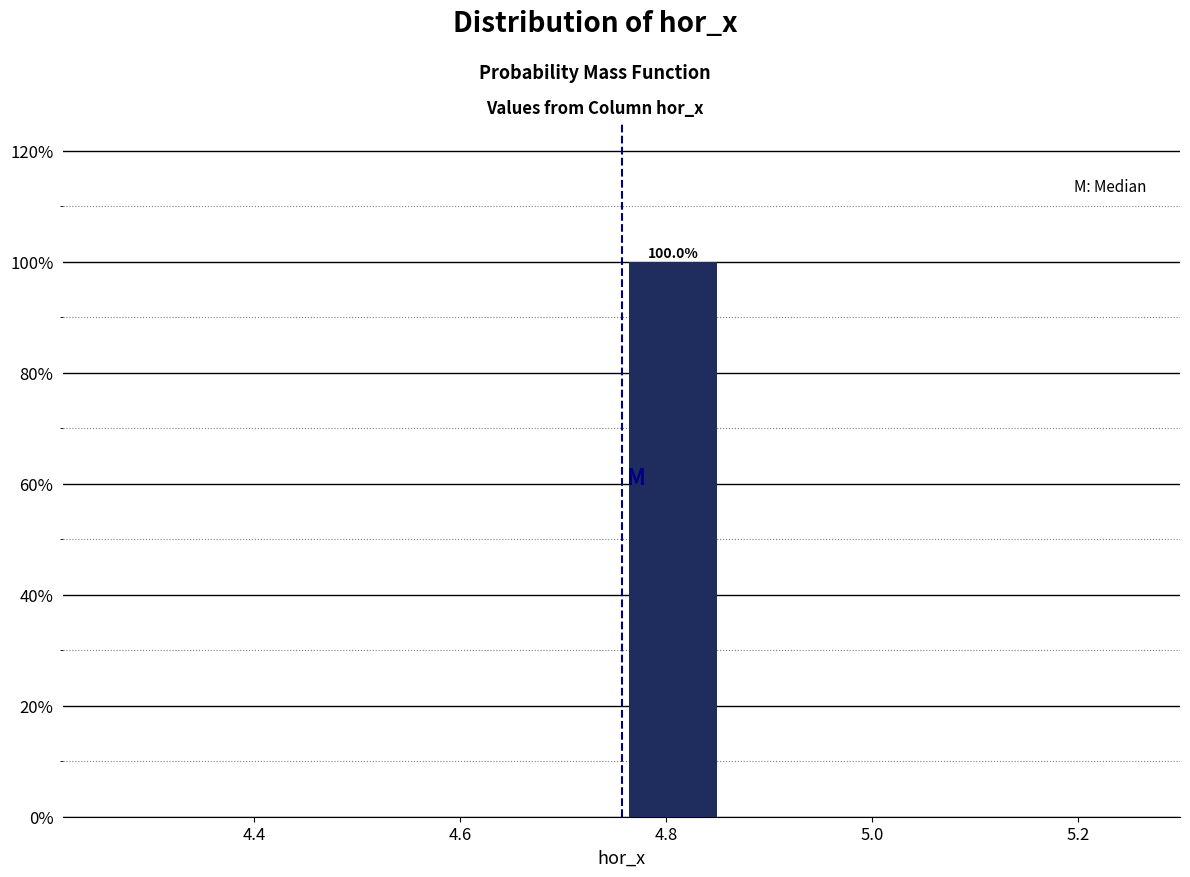

Over which range of the x-axis is the bar tallest?

4.76 to 4.86